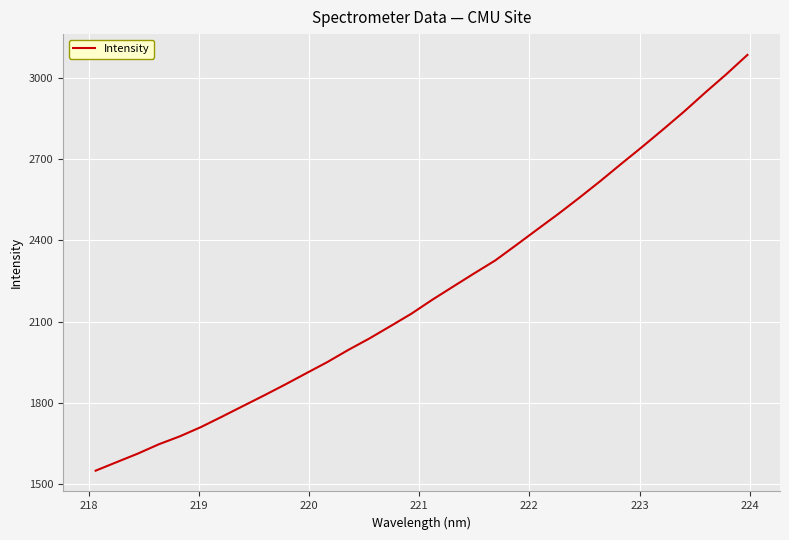

What is the minimum value shown in the chart?

1549.0